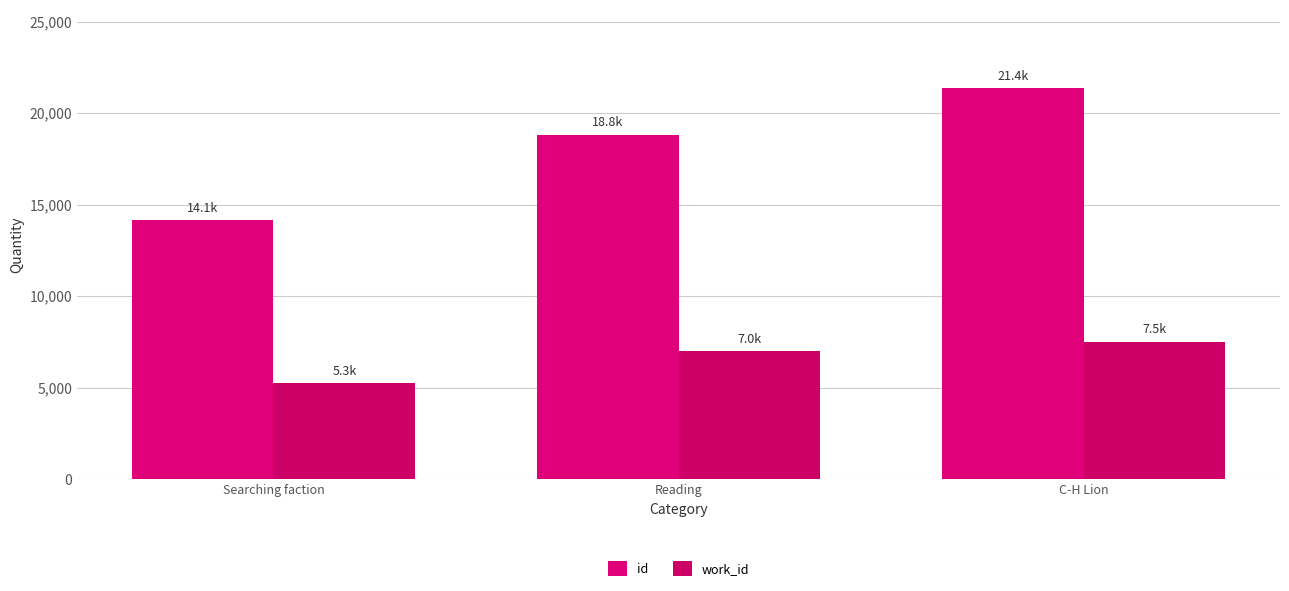

Reading left to right, transcribe all the data shown in this chart.

id: Searching faction=14148	Reading=18818	C-H Lion=21362
work_id: Searching faction=5251	Reading=6982	C-H Lion=7498